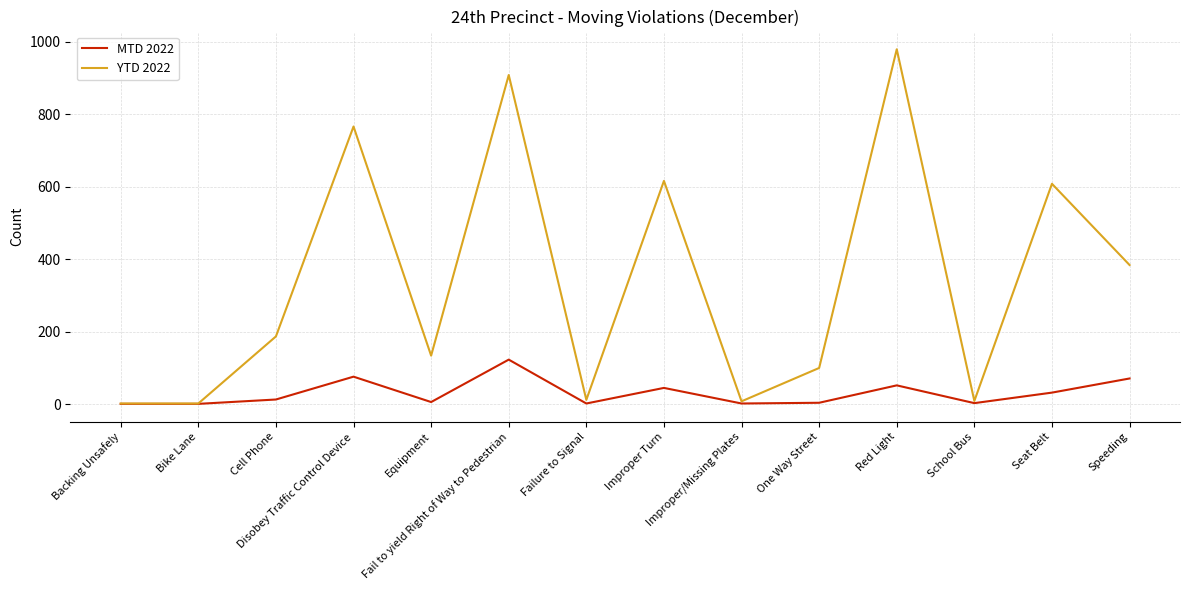

Does the chart have visible grid lines?

Yes